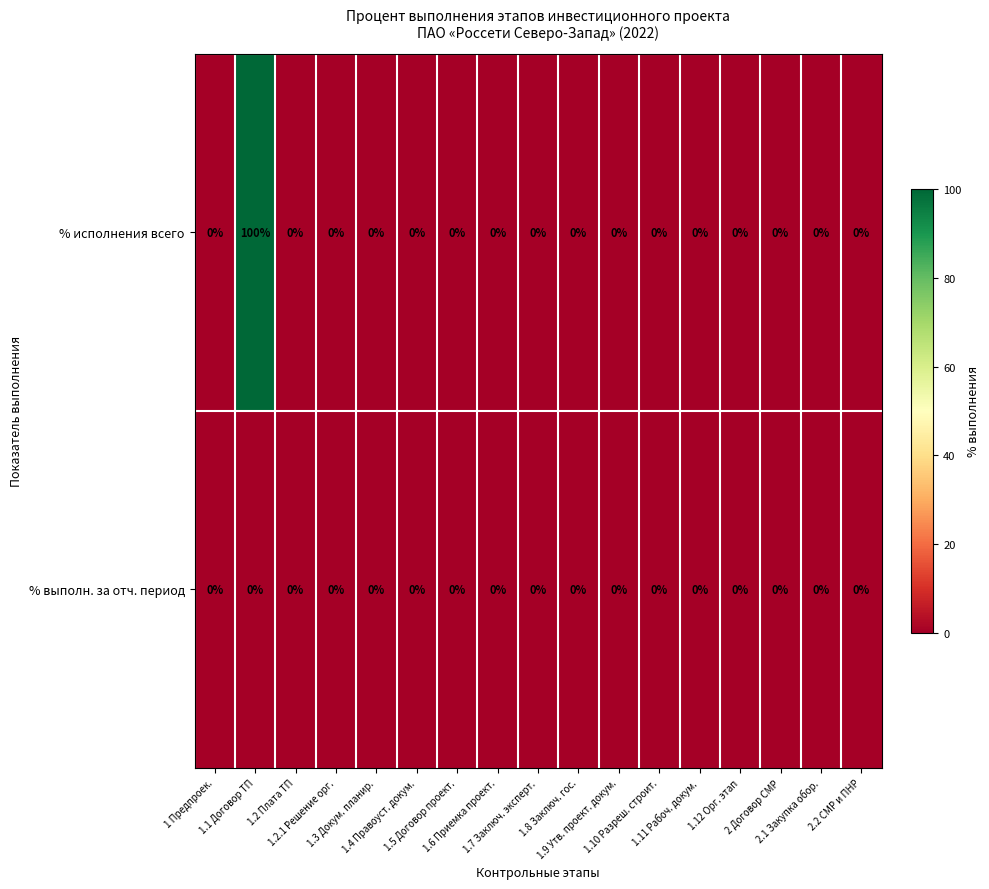

Which series has the largest range (max minus min)?

% исполнения всего